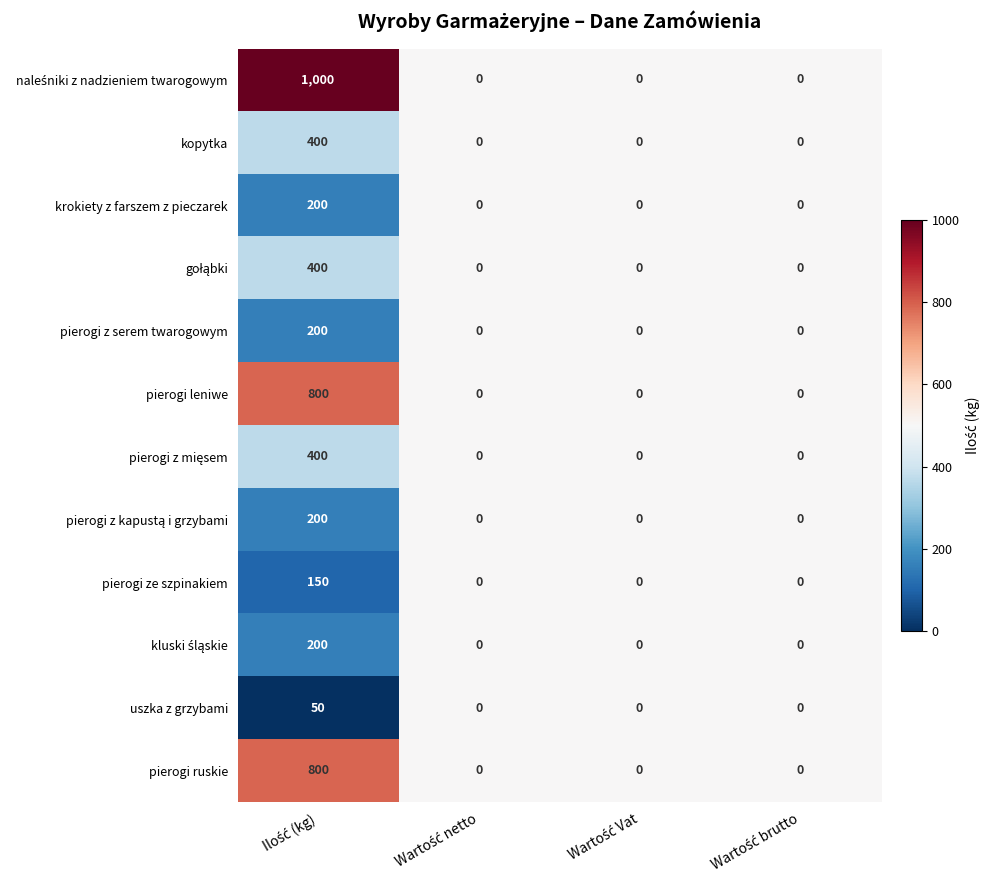

What is the difference between the maximum and minimum values in the pierogi leniwe series?

800